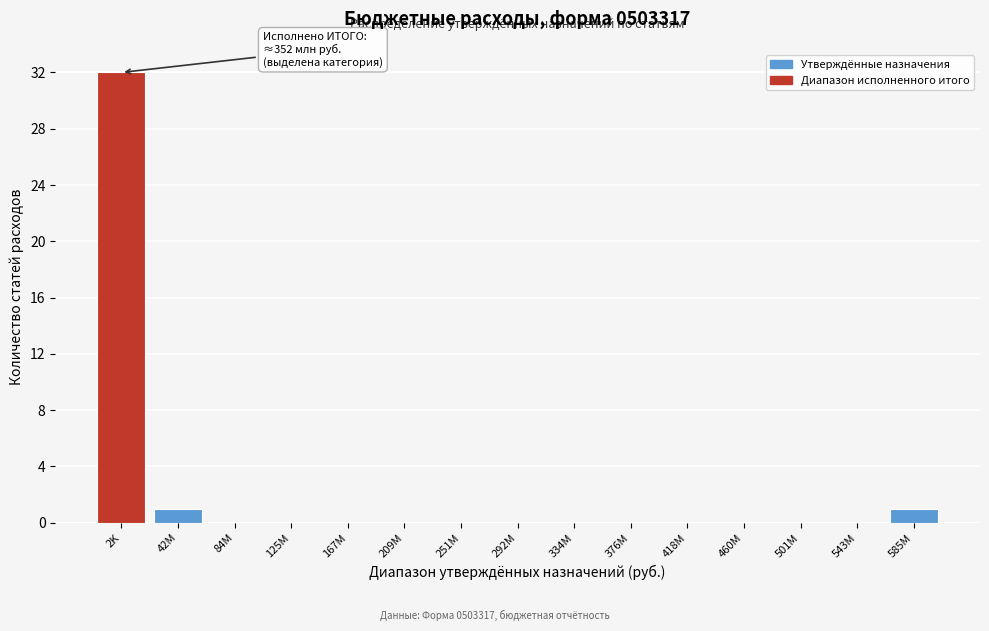

Reading left to right, extract all data points from this chart.

2K=32	42M=1	84M=0	125M=0	167M=0	209M=0	251M=0	292M=0	334M=0	376M=0	418M=0	460M=0	501M=0	543M=0	585M=1